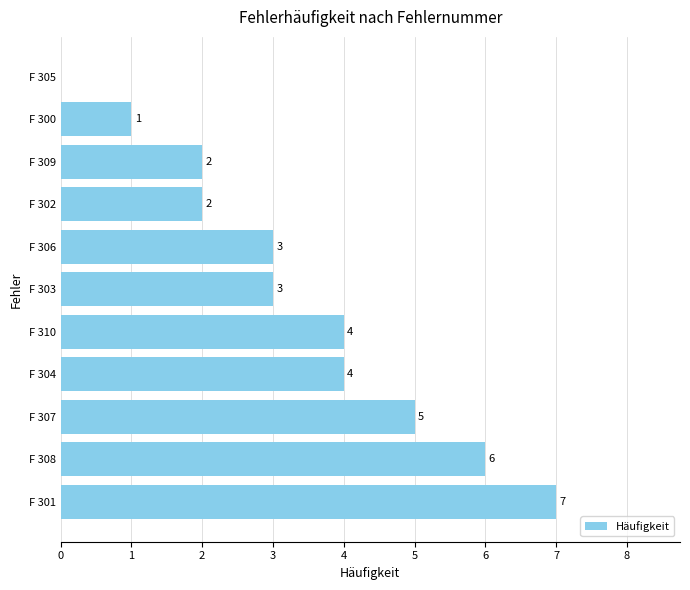

Which label corresponds to the largest value in the chart?

F 301